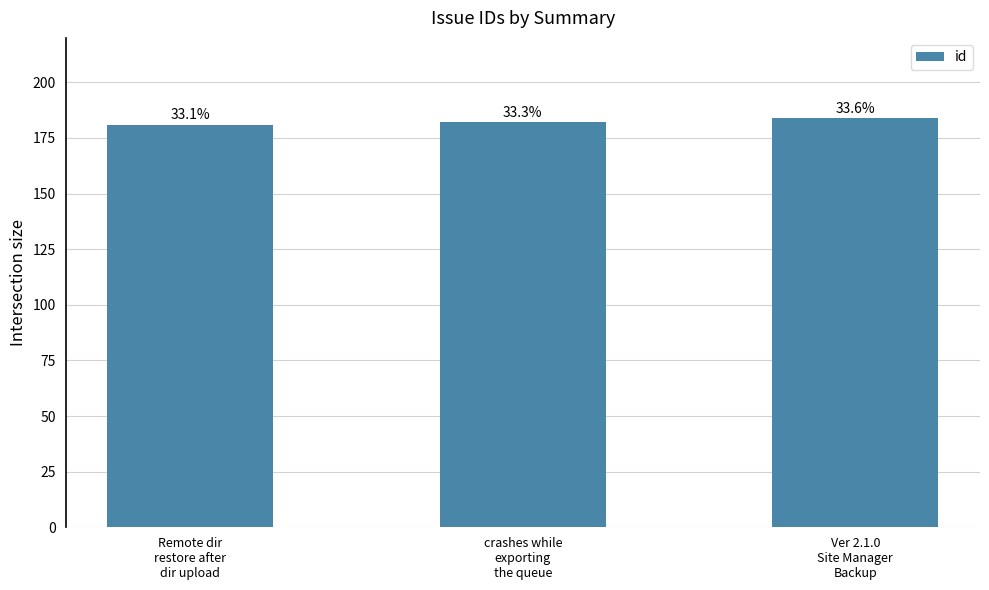

Are the bars horizontal?

No